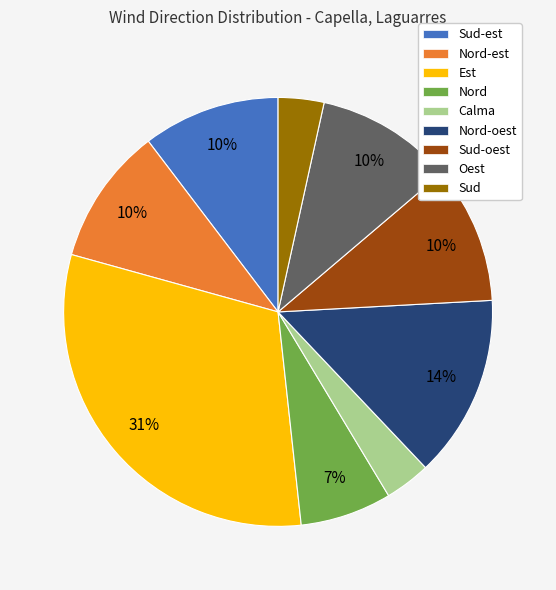

Do Nord-est and Sud-est together represent more than half of the pie?

No